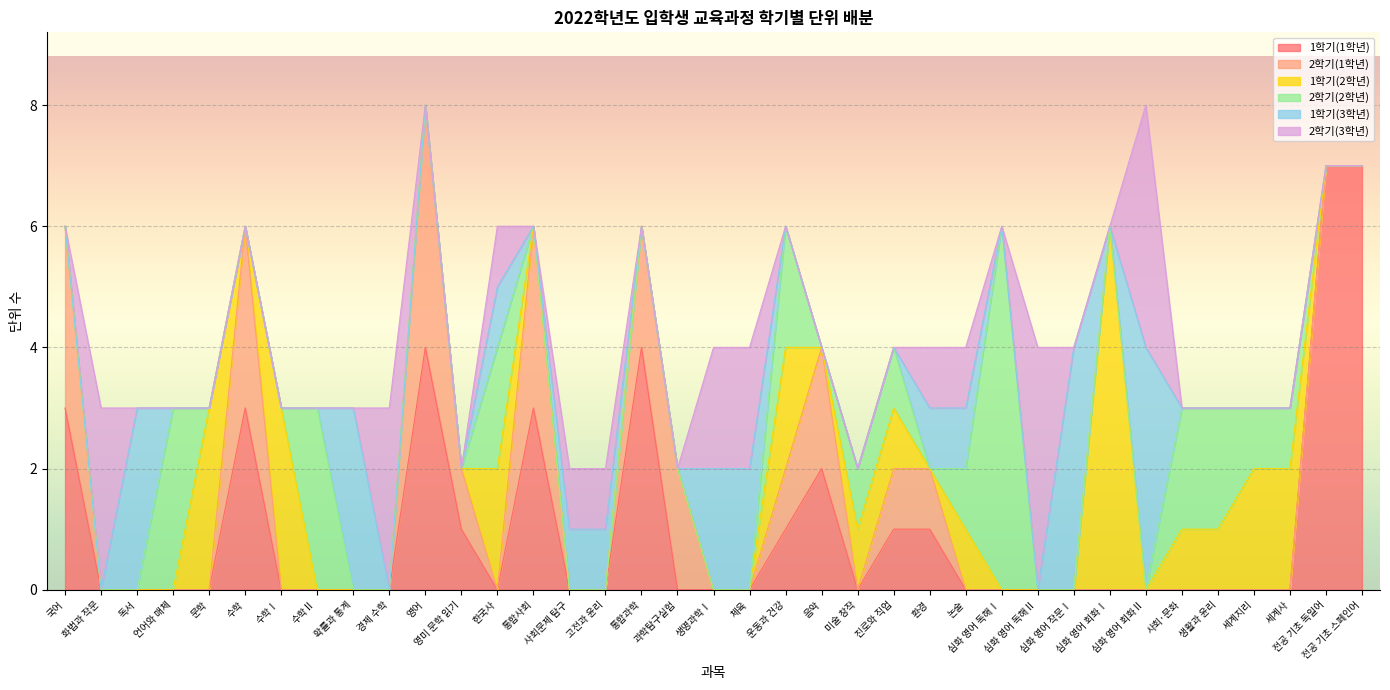

Is it true that 2학기(2학년) equals 2 at 사회·문화?

True